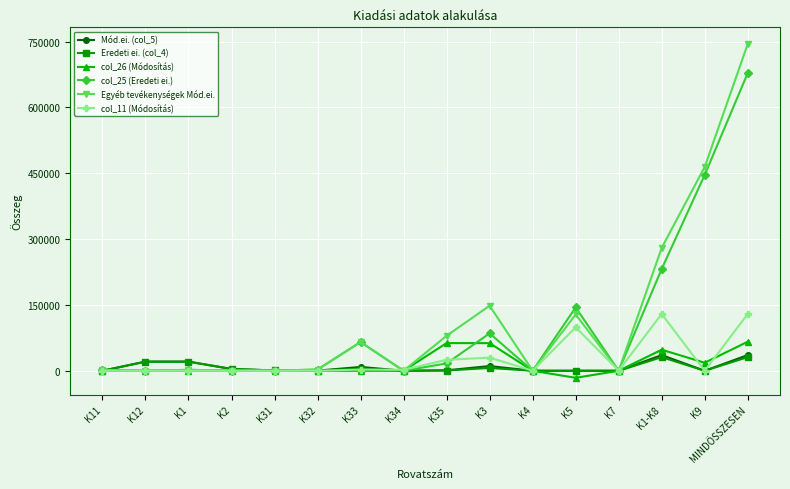

Which series has the largest range (max minus min)?

Egyéb tevékenységek Mód.ei.